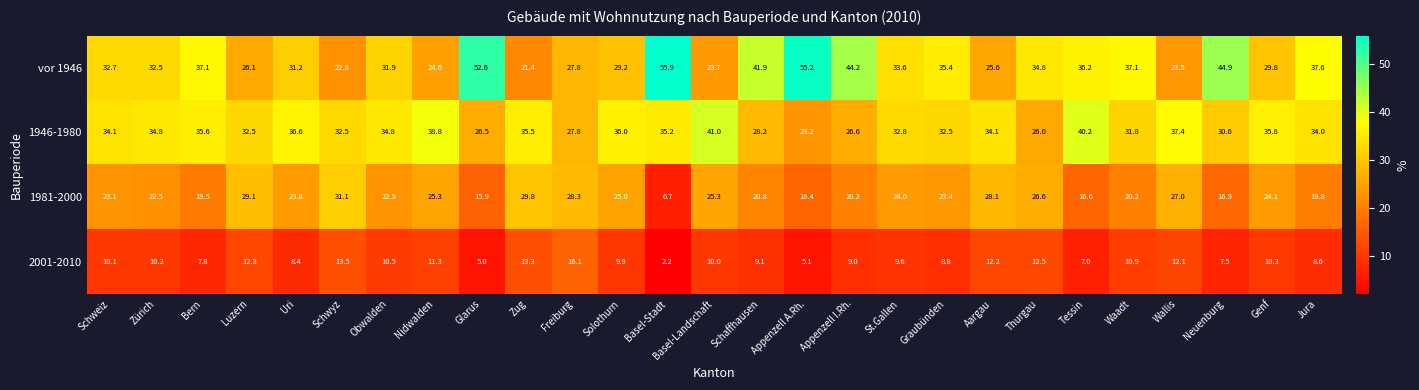

Read the 1981-2000 value at Luzern.

29.1